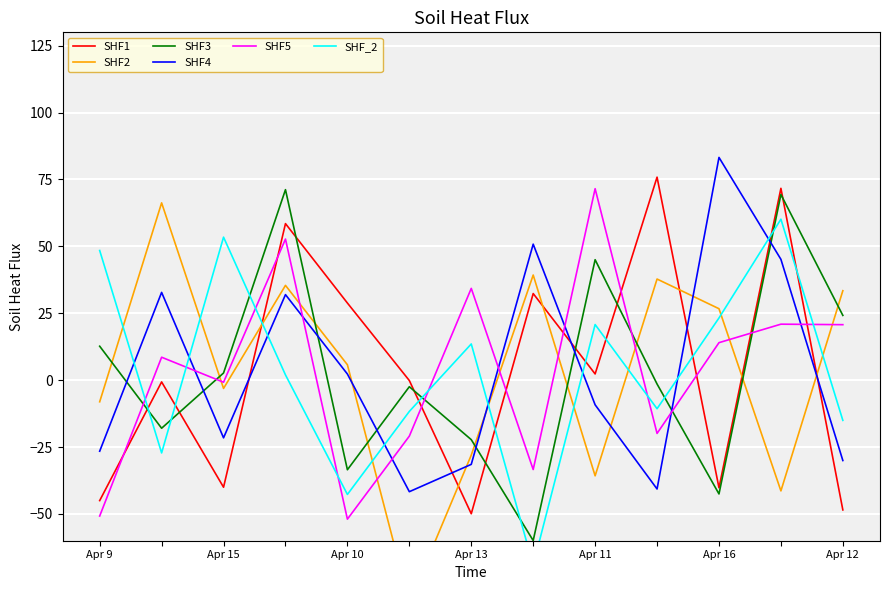

At which category does SHF4 reach its first local valley?

Apr 15